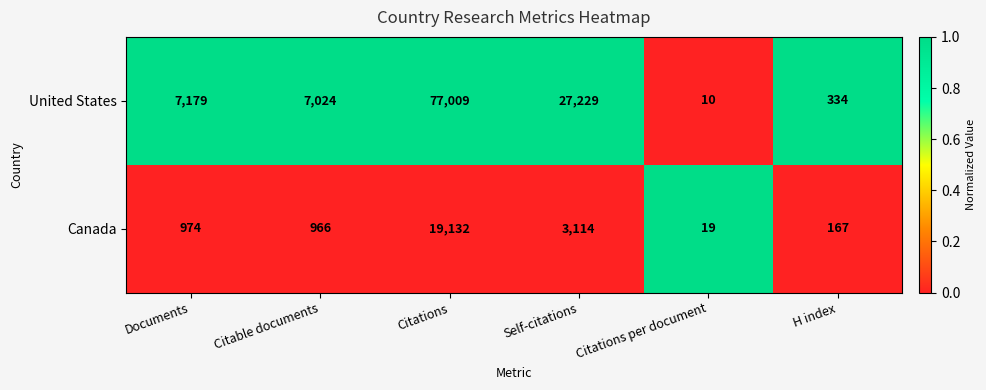

Is it true that Canada equals 1344 at Self-citations?

False